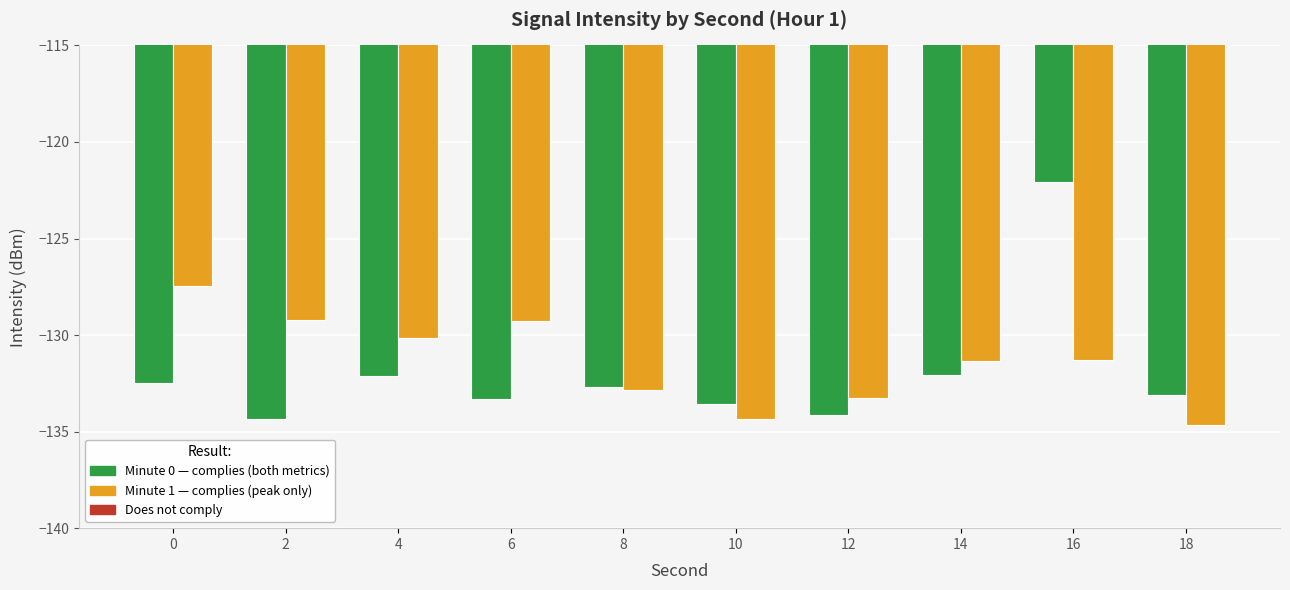

What is the minimum value shown in the chart?

-134.6